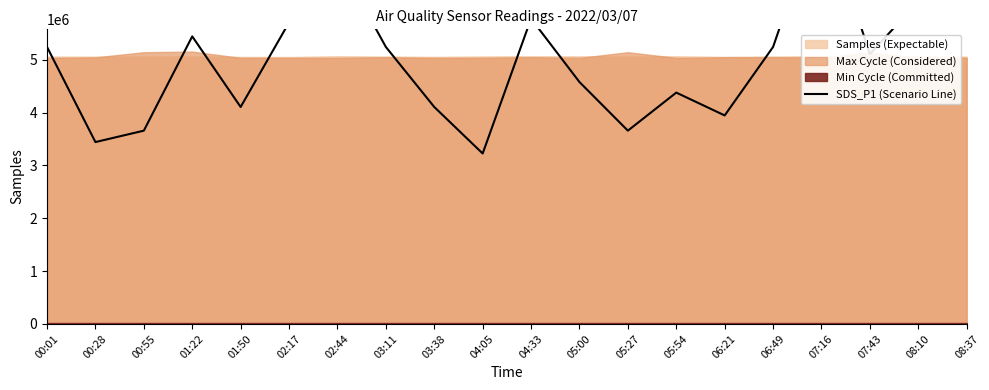

List the labels in order of value, largest first.

07:16, 08:37, 02:44, 08:10, 04:33, 02:17, 01:22, 00:01, 03:11, 06:49, 07:43, 05:00, 05:54, 01:50, 03:38, 06:21, 00:55, 05:27, 00:28, 04:05